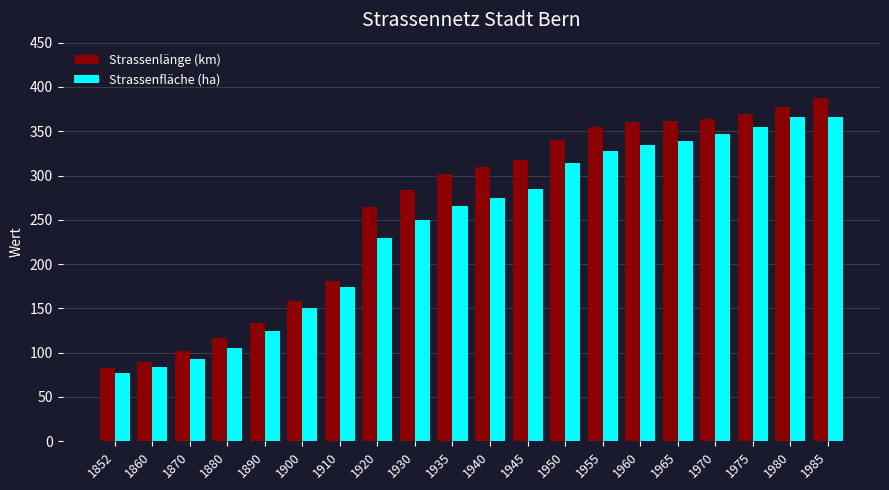

What are all the series names shown in the legend?

Strassenlänge (km), Strassenfläche (ha)